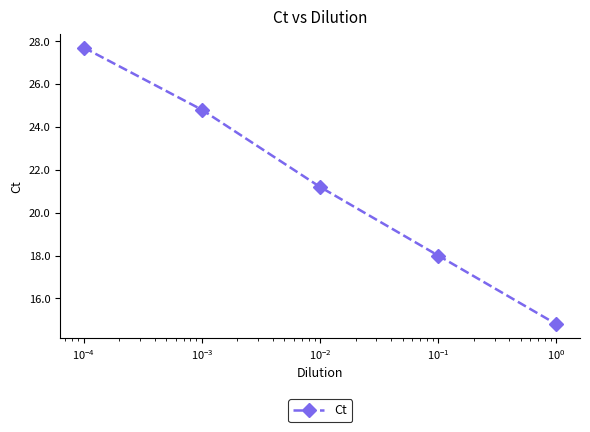

True or false: the data has more than 2 interior local peaks.

False